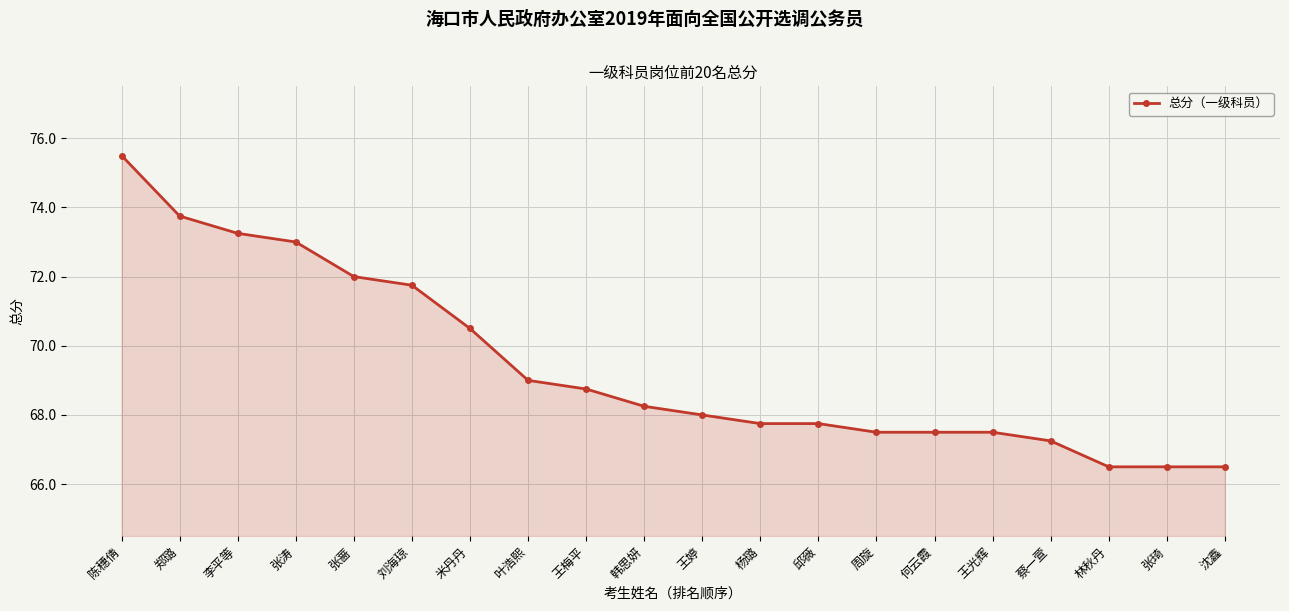

What is the ratio of the value at 邱薇 to the value at 王光辉?

1.0